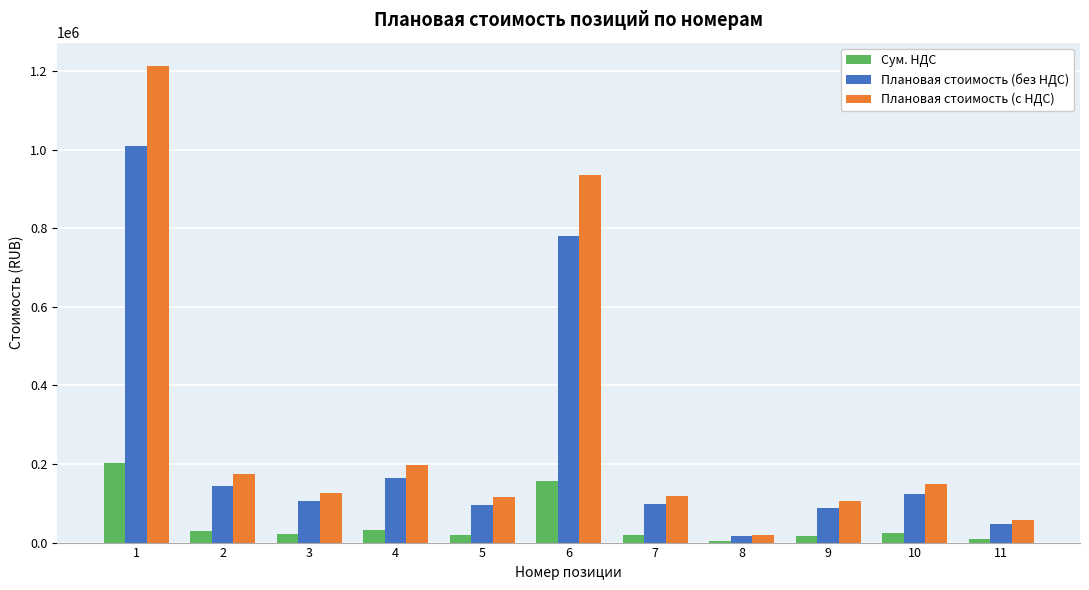

How many groups of bars are there?

11